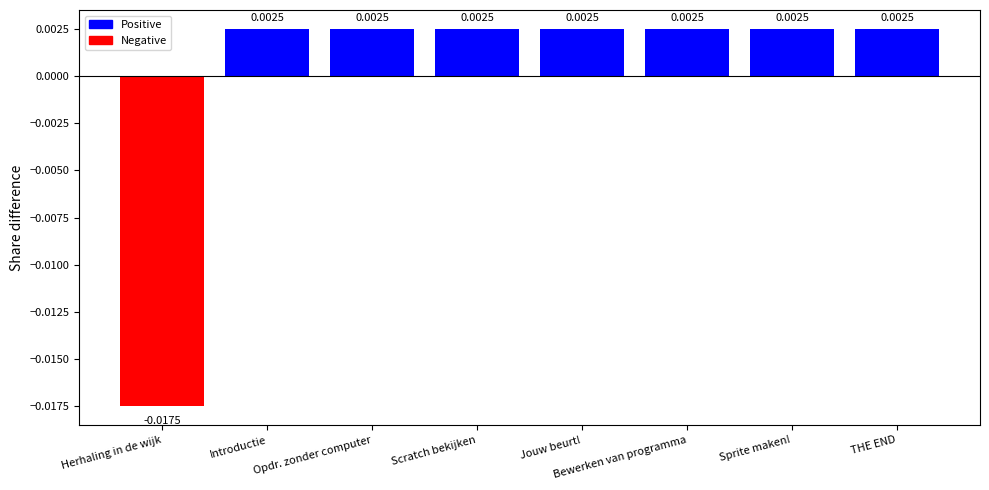

What is the label of the 5th bar from the right?

Scratch bekijken